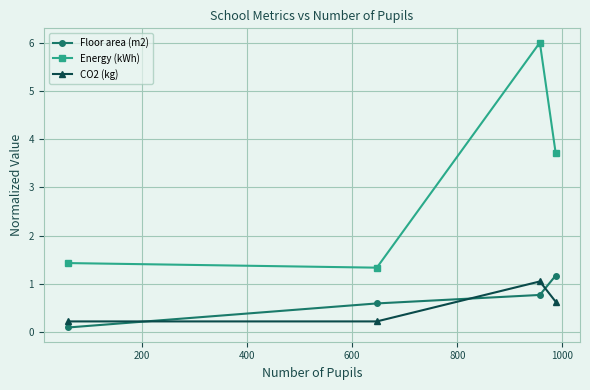

What is the greatest value displayed?

6.0